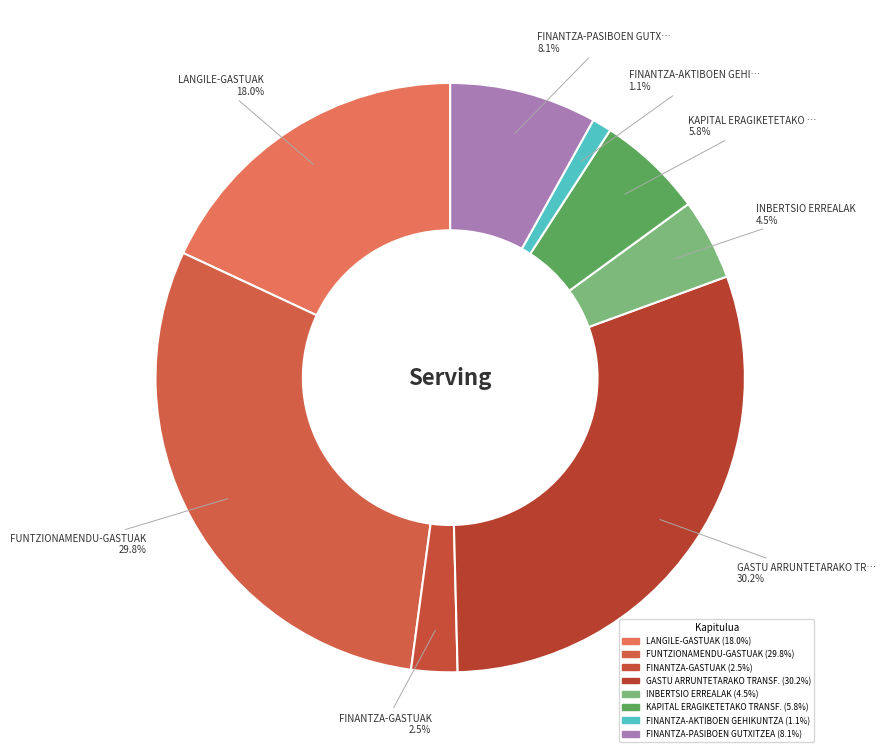

How many slices are in this pie chart?

8